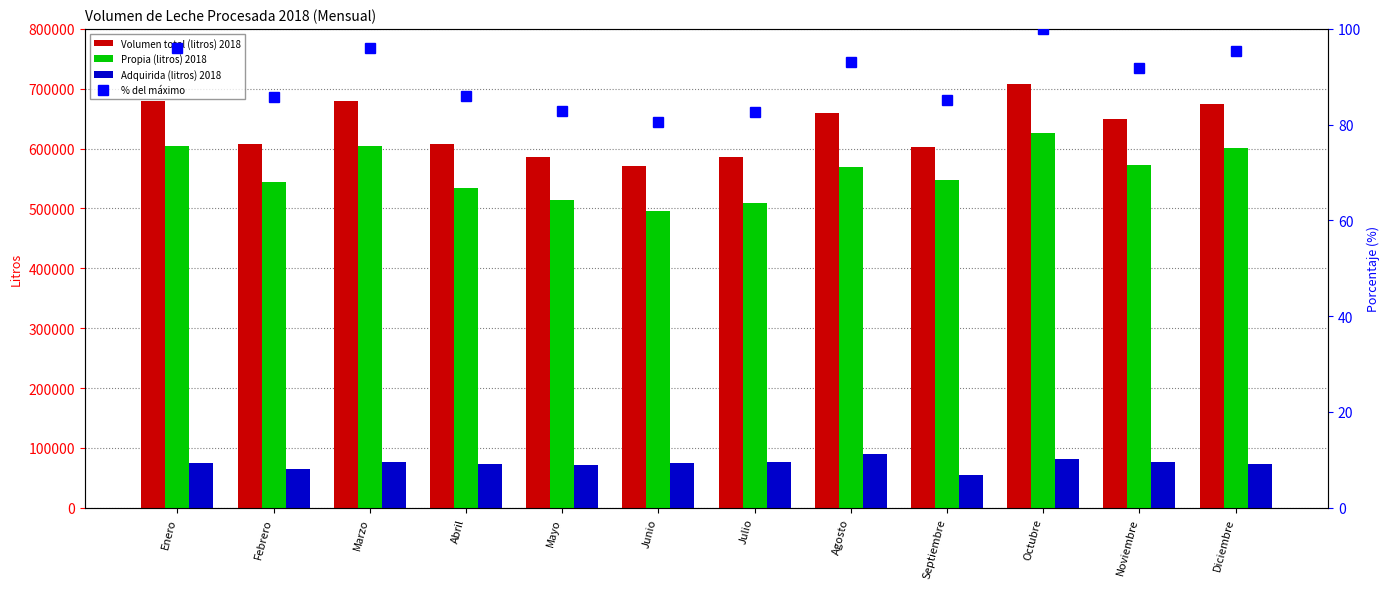

What is the minimum value shown in the chart?

80.6